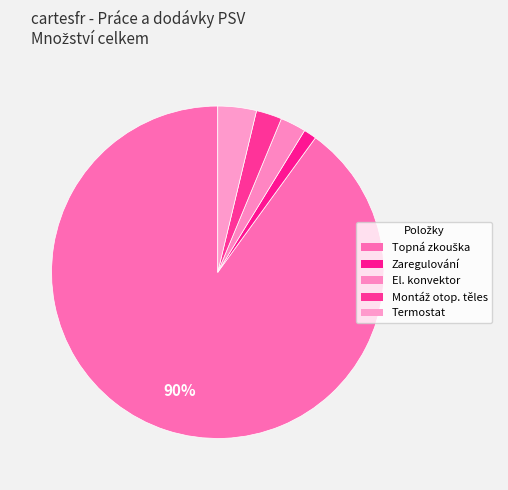

What is the largest slice in the pie chart?

Topná zkouška